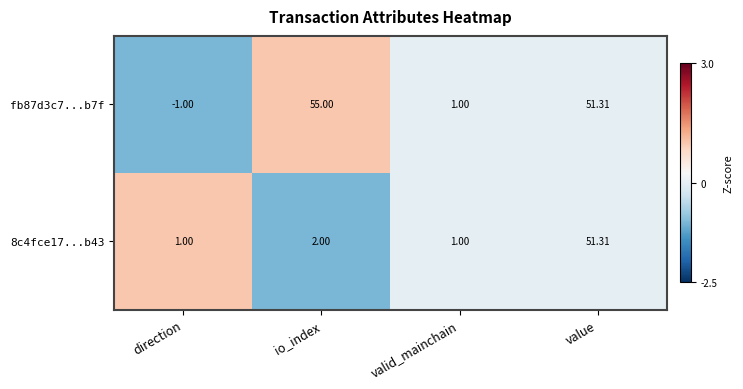

At which category is the sum across all series the highest?

value